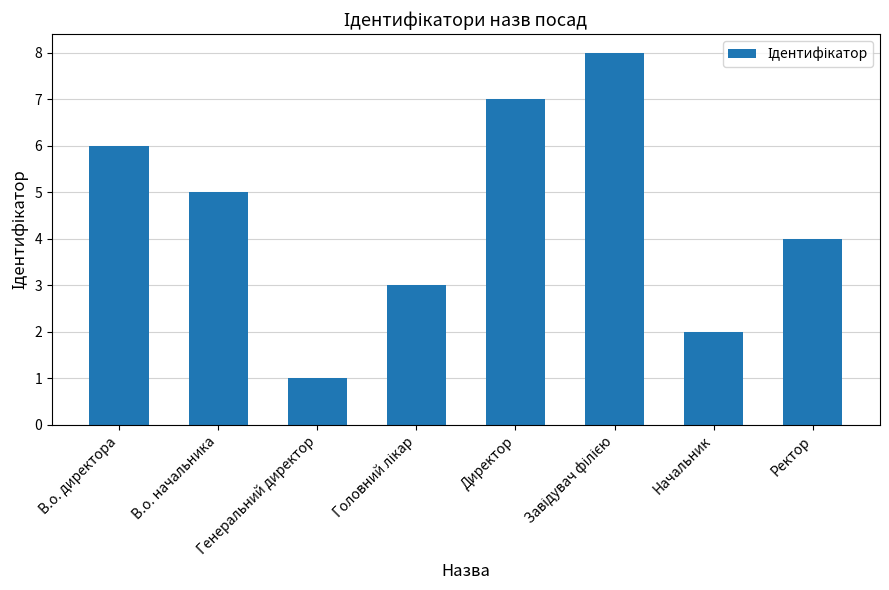

What is the difference between the maximum and minimum values?

7